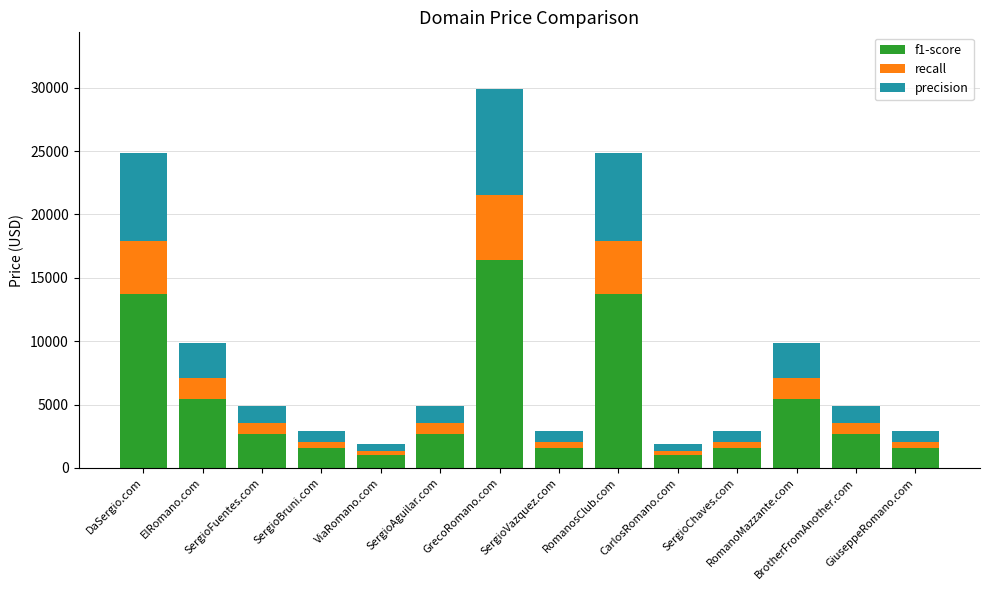

What is the highest value of the f1-score series?

16438.4